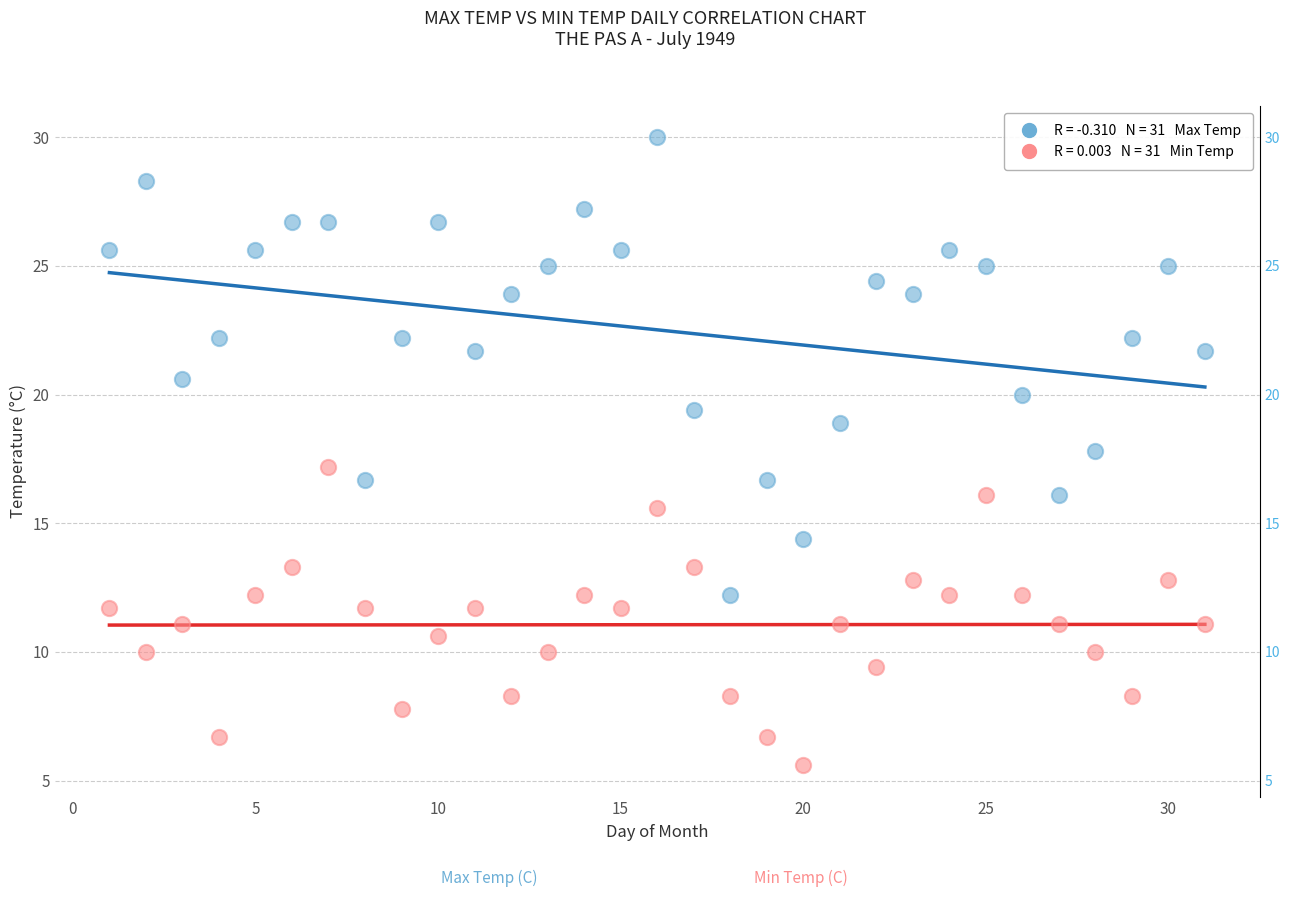

Across all data points, what is the range of Y values (max minus min)?

24.4